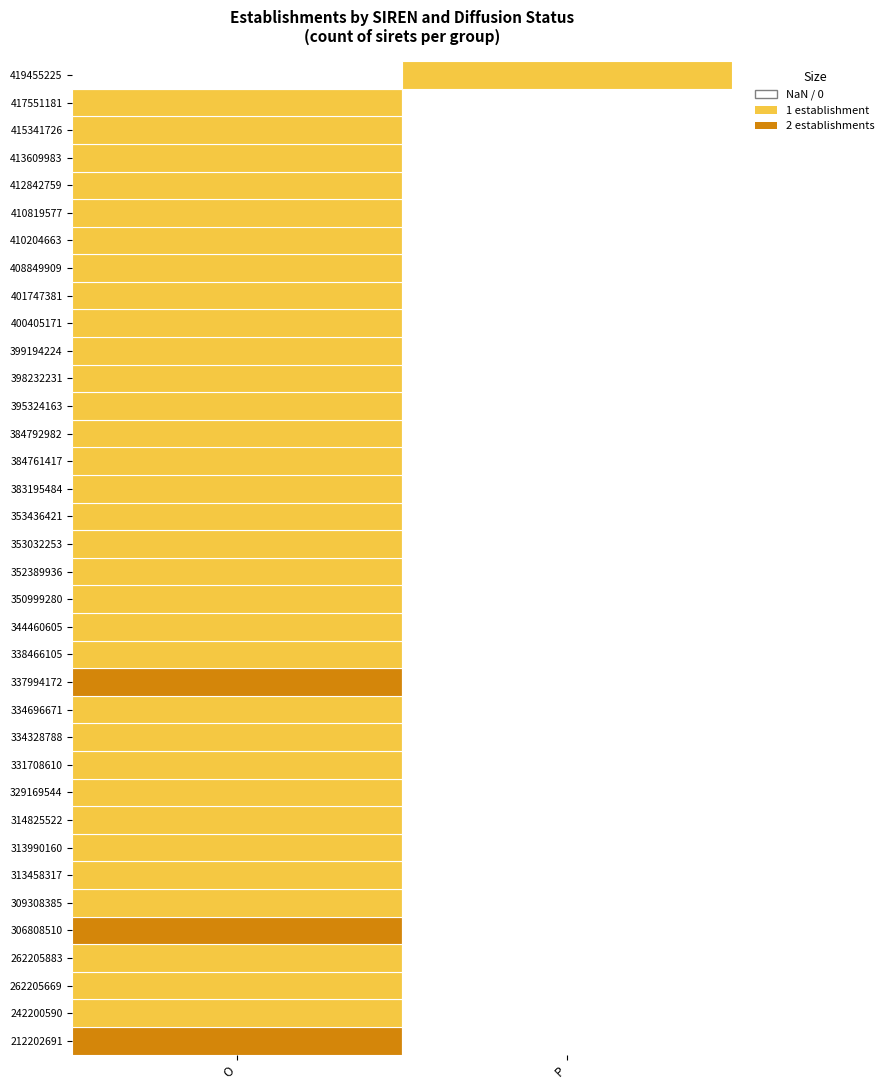

What is the difference between the 337994172 values at P and O?

2